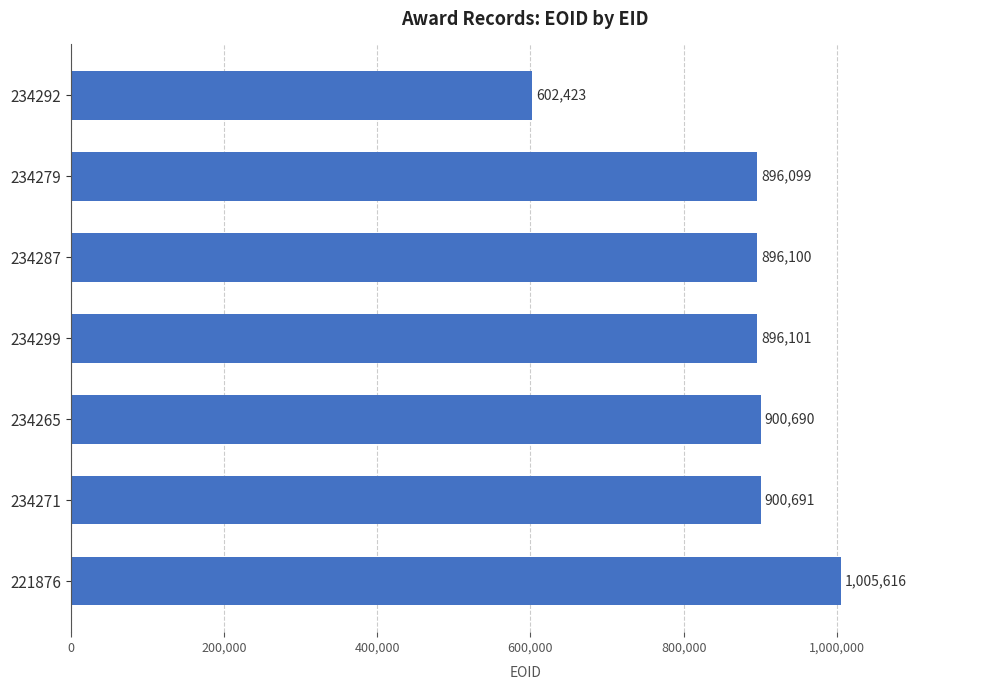

What is the average value?

871103